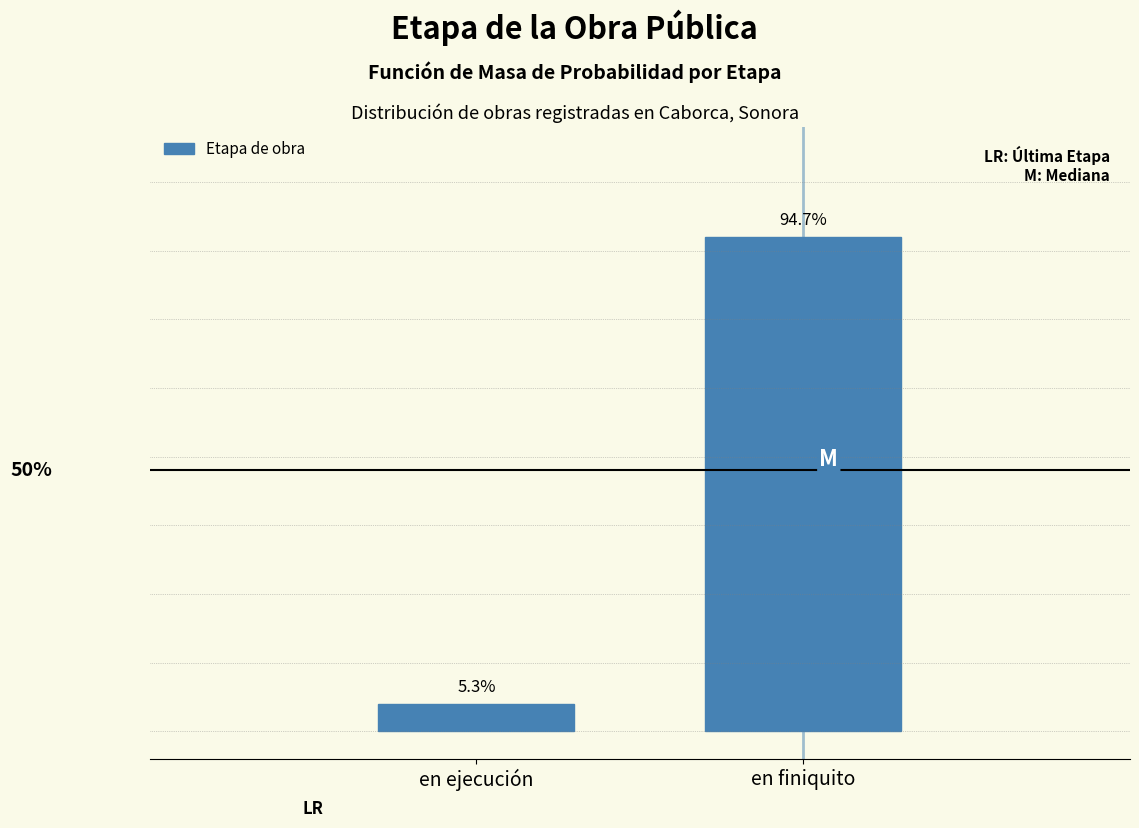

Does the chart contain any negative values?

No